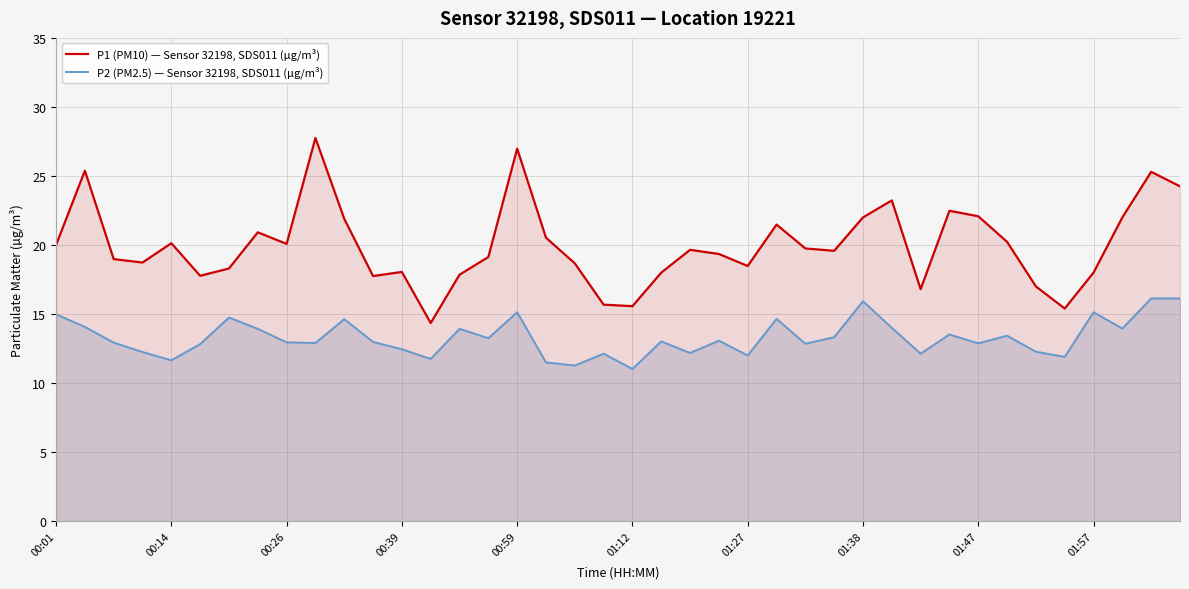

Where does the P2 (PM2.5) — Sensor 32198, SDS011 (µg/m³) series first go above 13?

00:01